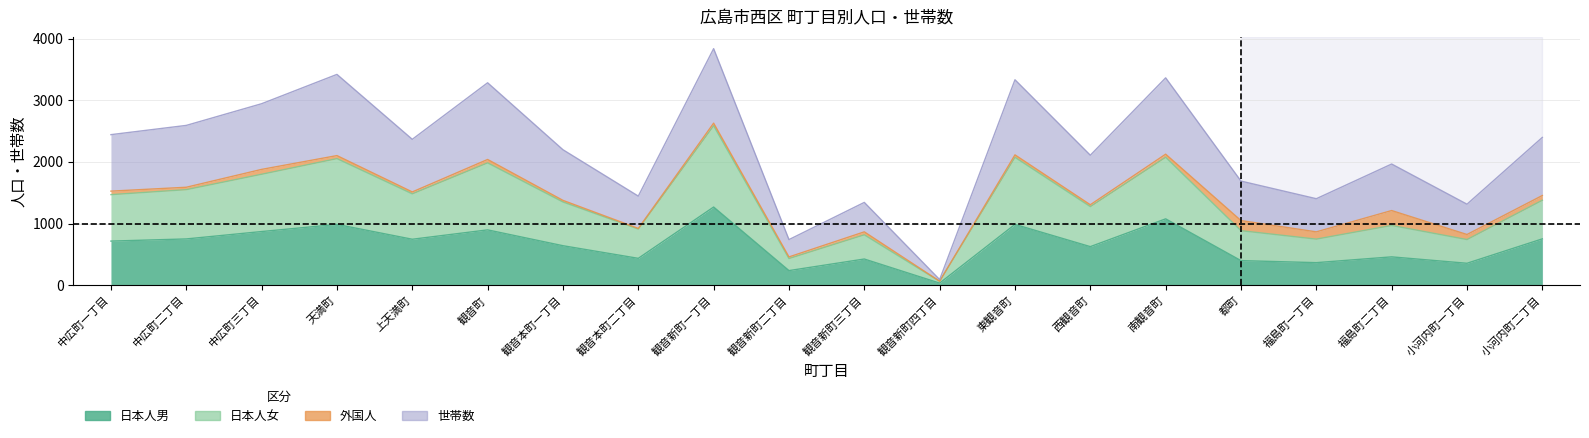

How many interior local valleys does the 日本人男 series have?

7